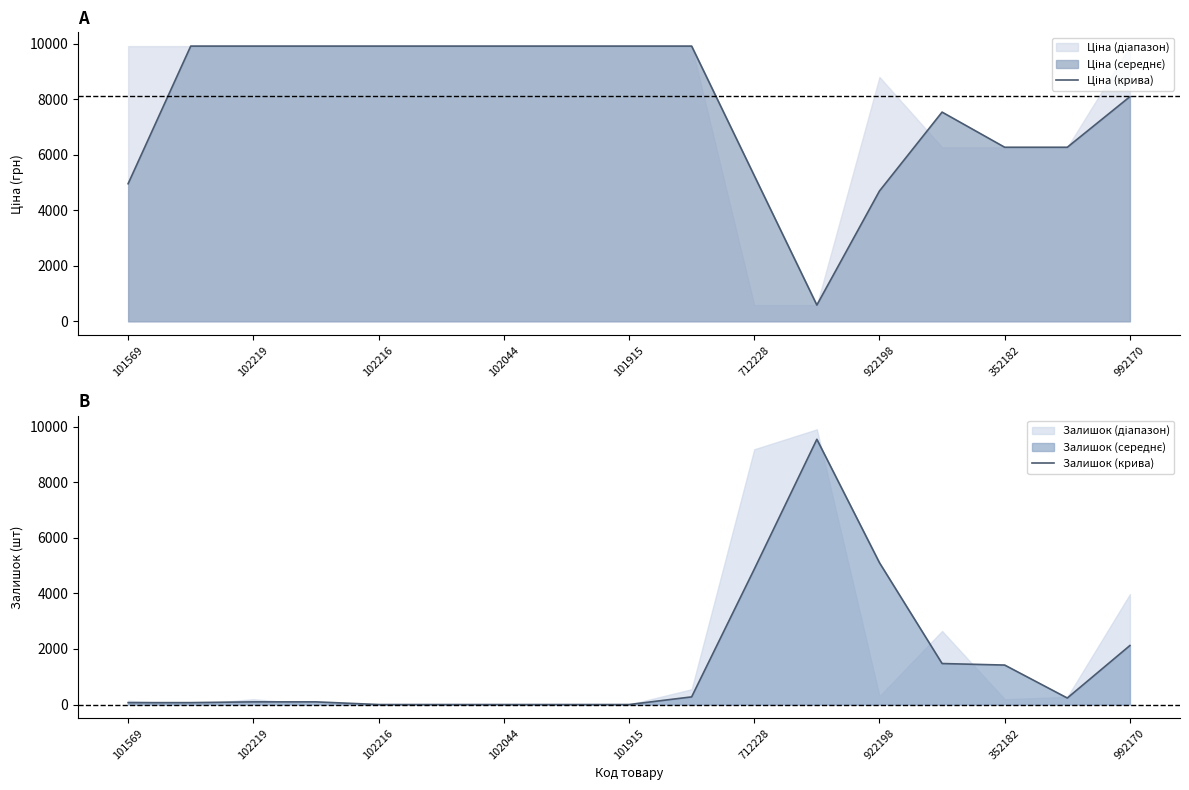

The Залишок (крива) series shows 4517.8 at 101915. True or false?

False